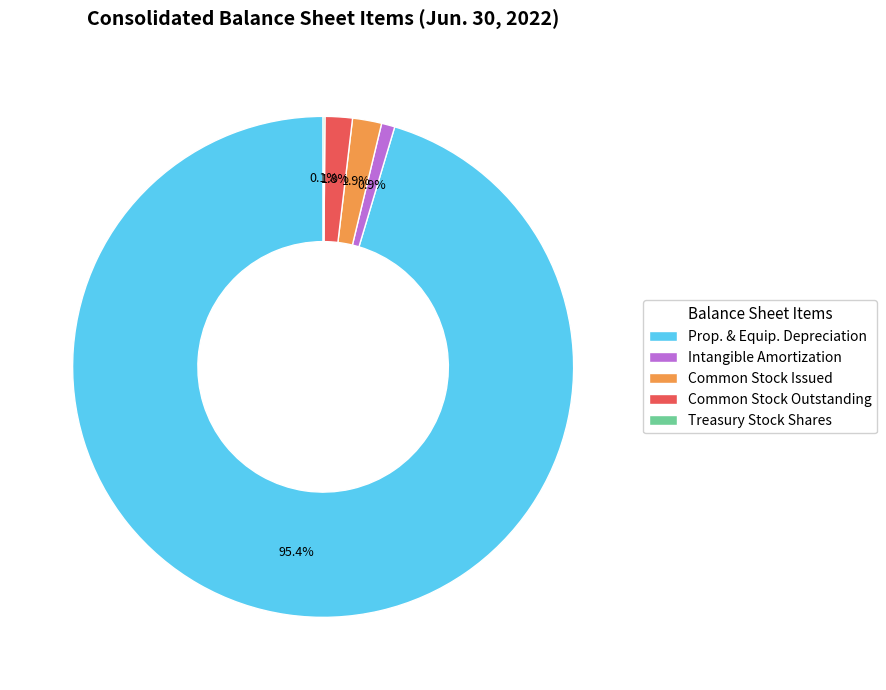

Which category accounts for the majority?

Prop. & Equip. Depreciation